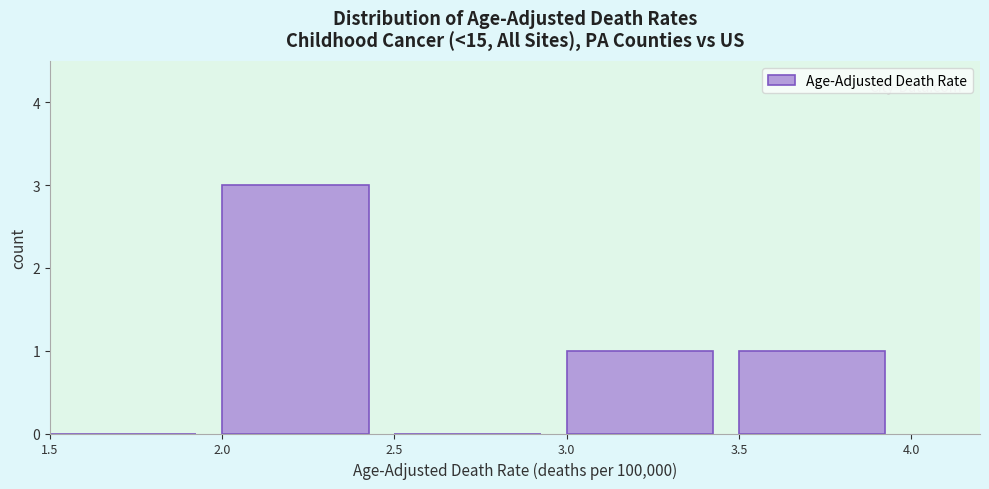

Which range on the x-axis has the tallest bar?

2.0 to 2.5